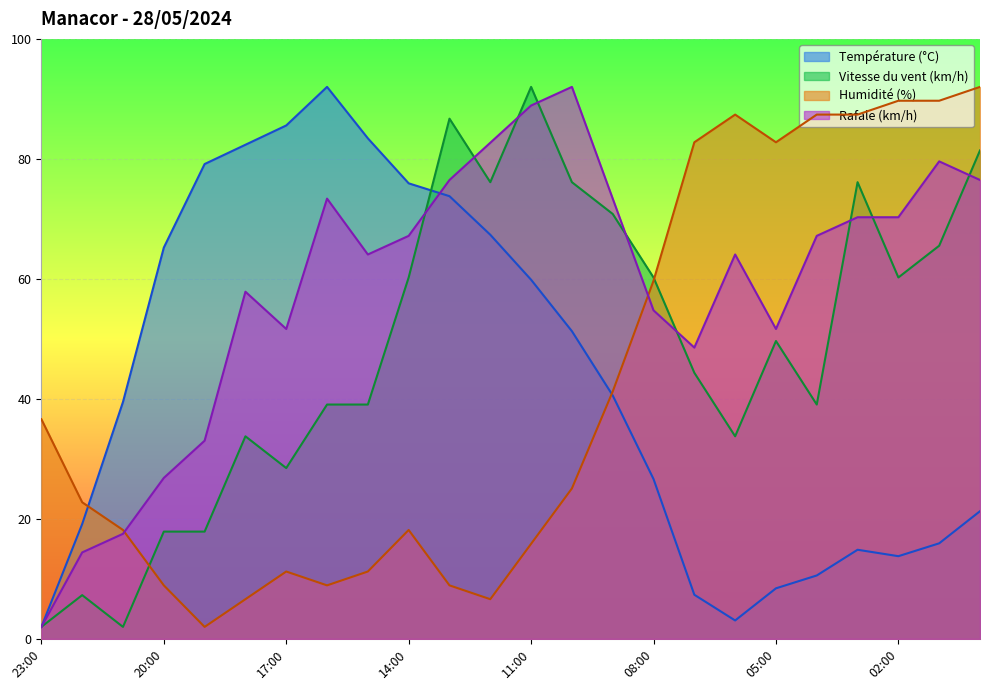

Reading right to left, transcribe all the data shown in this chart.

Température (°C): 21.3	15.9	13.8	14.9	10.6	8.4	3.1	7.4	26.6	40.6	51.3	59.9	67.4	73.8	75.9	83.4	92.0	85.6	82.4	79.1	65.2	39.5	19.1	2.0
Vitesse du vent (km/h): 81.4	65.5	60.2	76.1	39.1	49.6	33.8	44.4	60.2	70.8	76.1	92.0	76.1	86.7	60.2	39.1	39.1	28.5	33.8	17.9	17.9	2.0	7.3	2.0
Humidité (%): 92.0	89.7	89.7	87.4	87.4	82.8	87.4	82.8	59.7	41.2	25.1	15.8	6.6	8.9	18.2	11.2	8.9	11.2	6.6	2.0	8.9	18.2	22.8	36.6
Rafale (km/h): 76.5	79.6	70.3	70.3	67.2	51.7	64.1	48.6	54.8	73.4	92.0	88.9	82.7	76.5	67.2	64.1	73.4	51.7	57.9	33.0	26.8	17.5	14.4	2.0